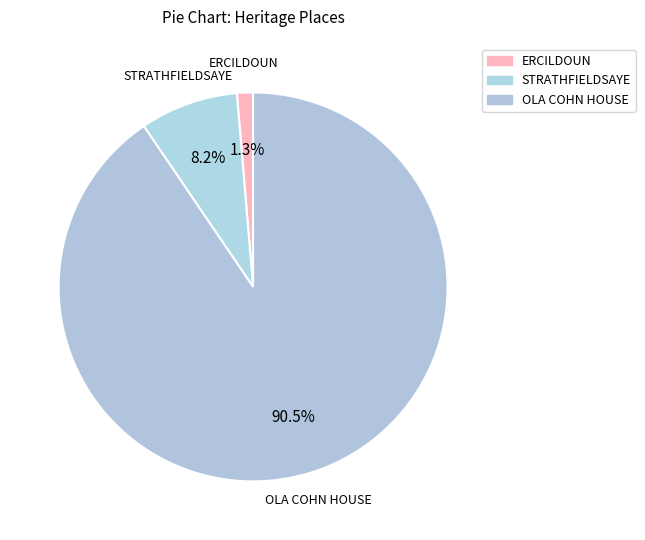

Count the number of slices in the pie.

3